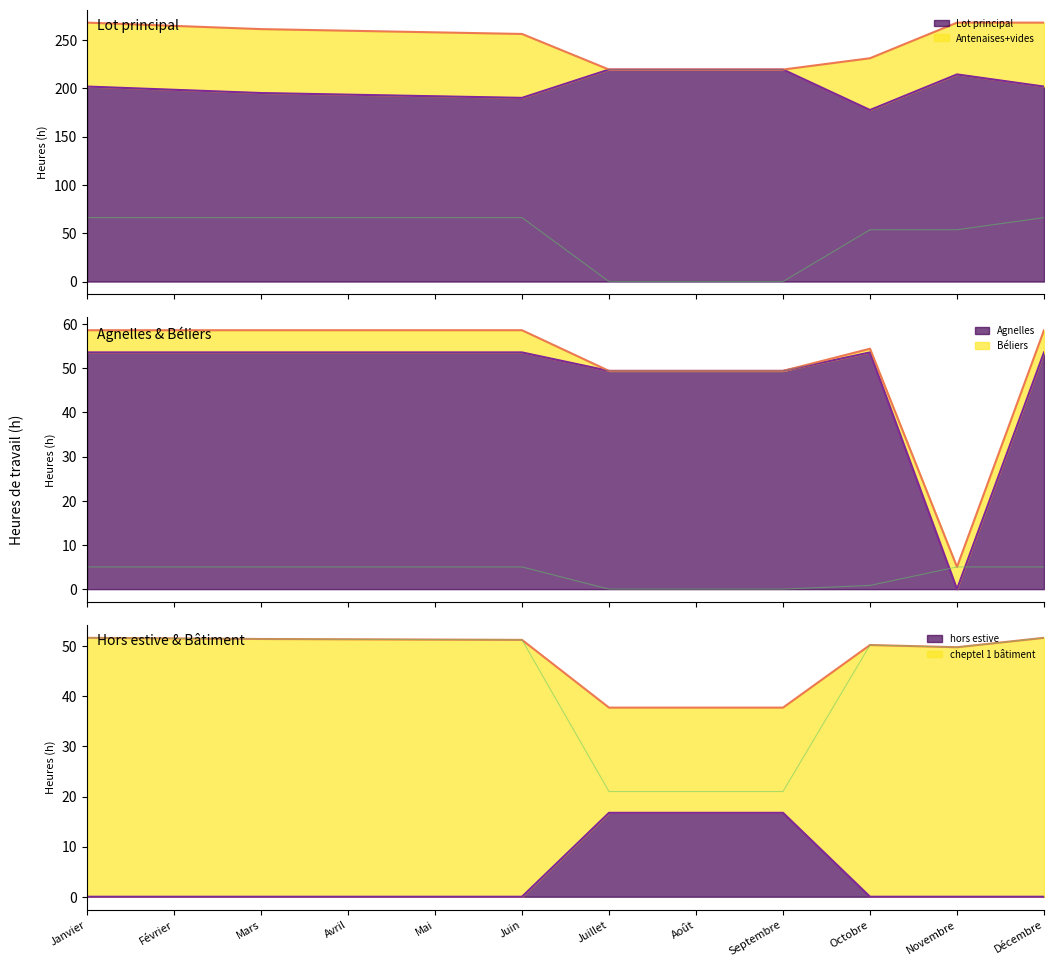

What is the difference between the highest and lowest values at Janvier?

201.8